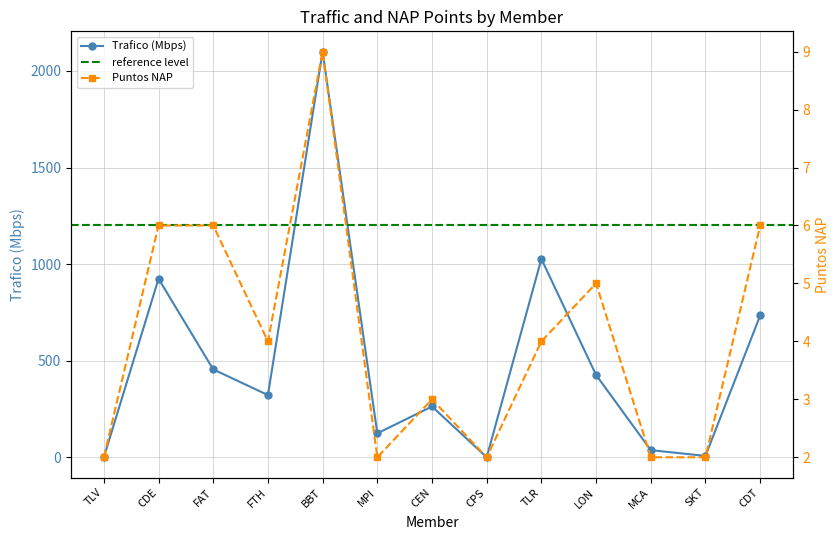

What position from the right is FTH?

10